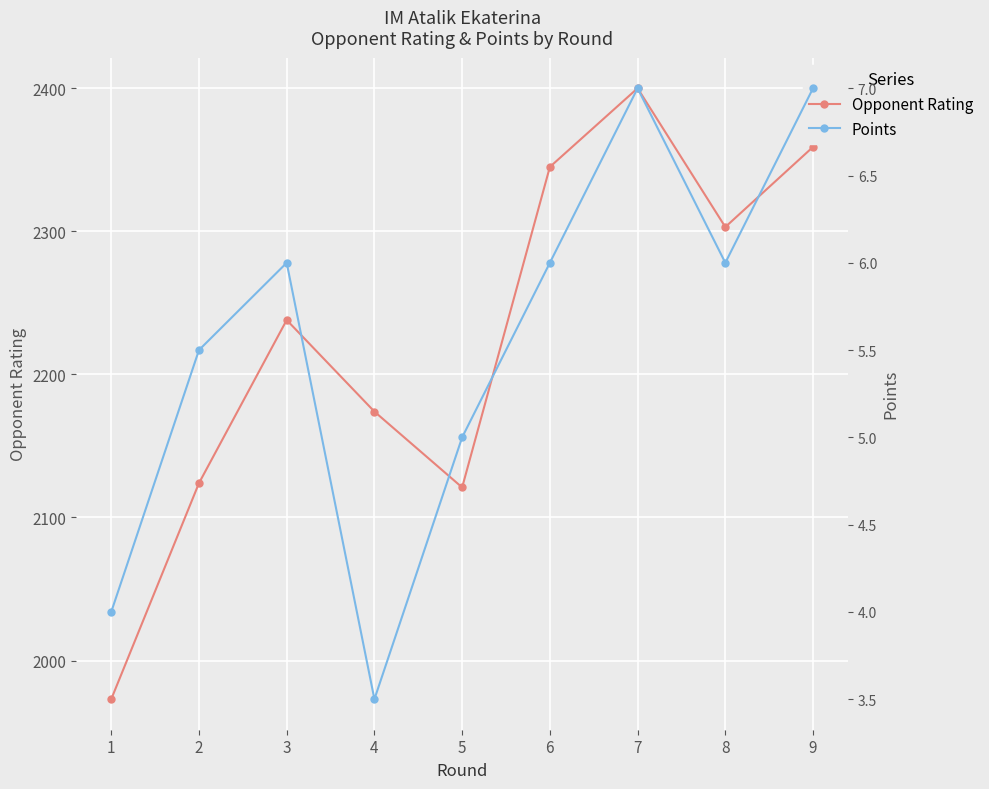

How many interior local peaks does the Opponent Rating series have?

2